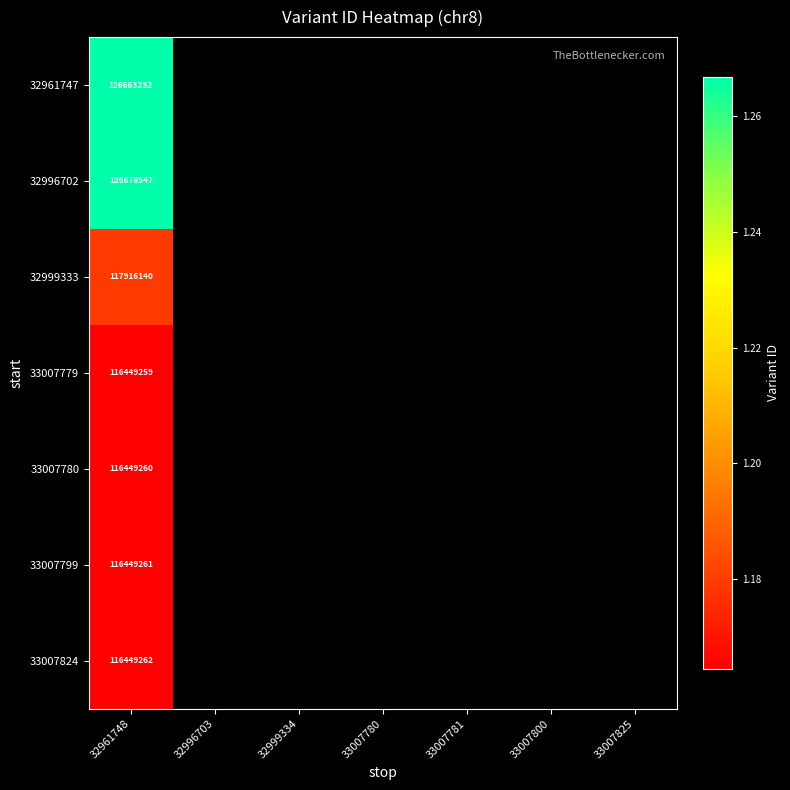

Count the number of data series in this chart.

7